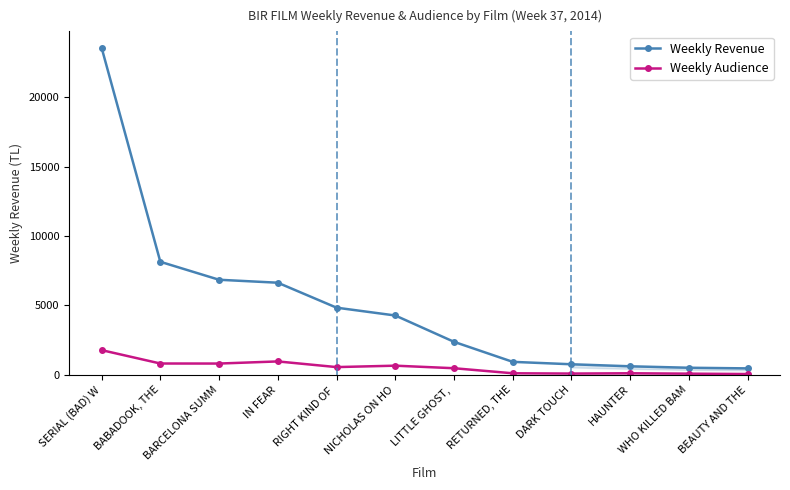

What is the label of the 12th point from the right?

SERIAL (BAD) W